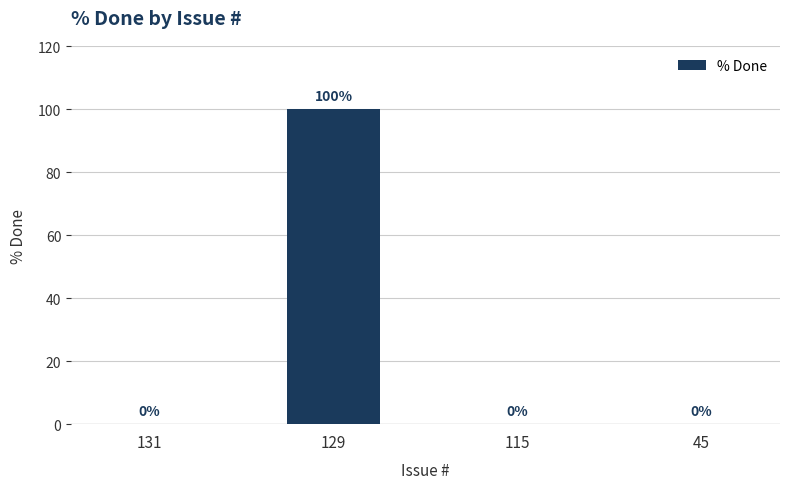

What is the maximum value shown in the chart?

100